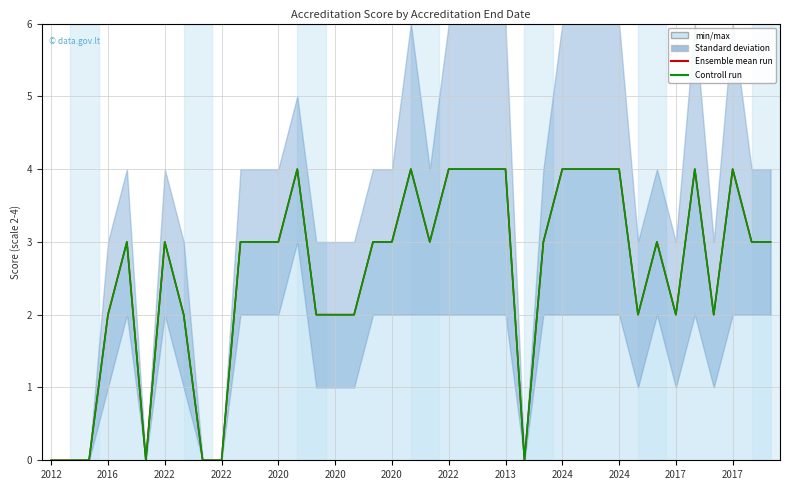

How many lines are shown in the chart?

2